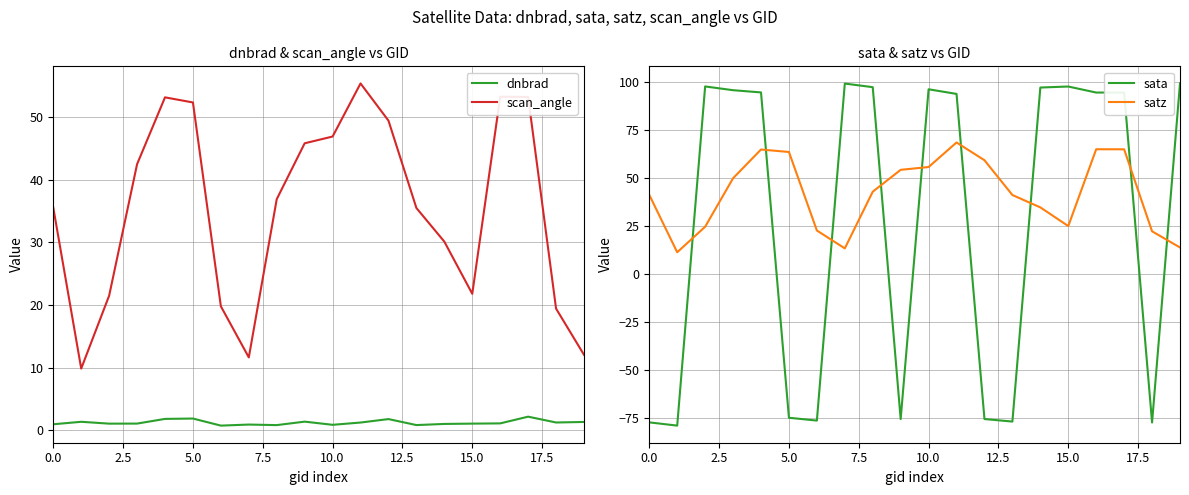

True or false: dnbrad and scan_angle intersect in this chart.

False